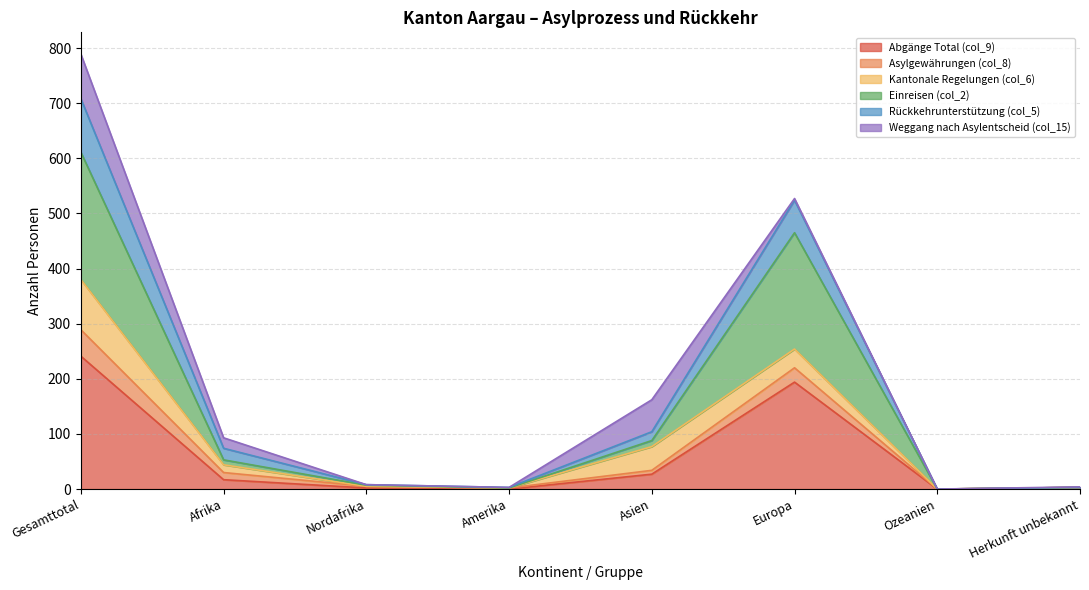

True or false: Rückkehrunterstützung (col_5) and Abgänge Total (col_9) intersect in this chart.

False